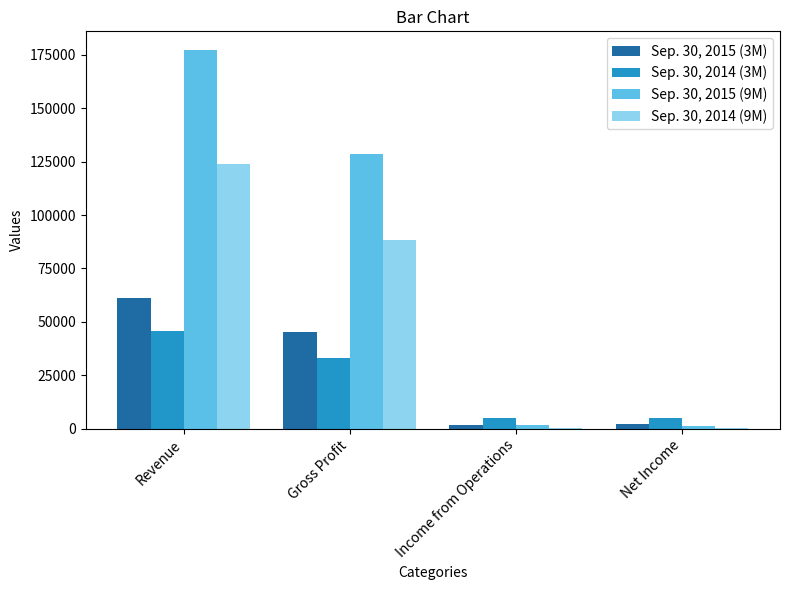

Is the value of Sep. 30, 2014 (9M) at Net Income greater than the value of Sep. 30, 2014 (3M) at Net Income?

No